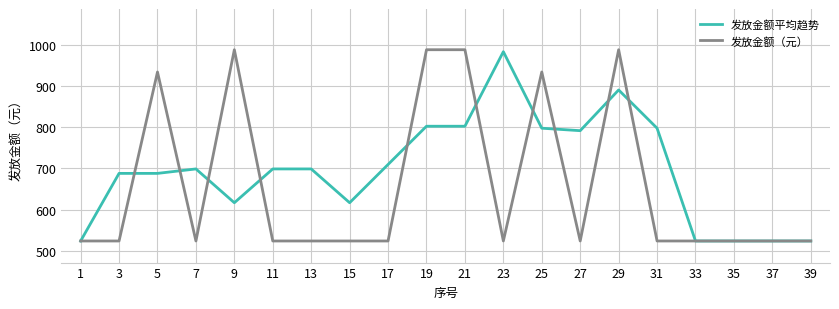

Does the chart display data point markers on the line(s)?

No